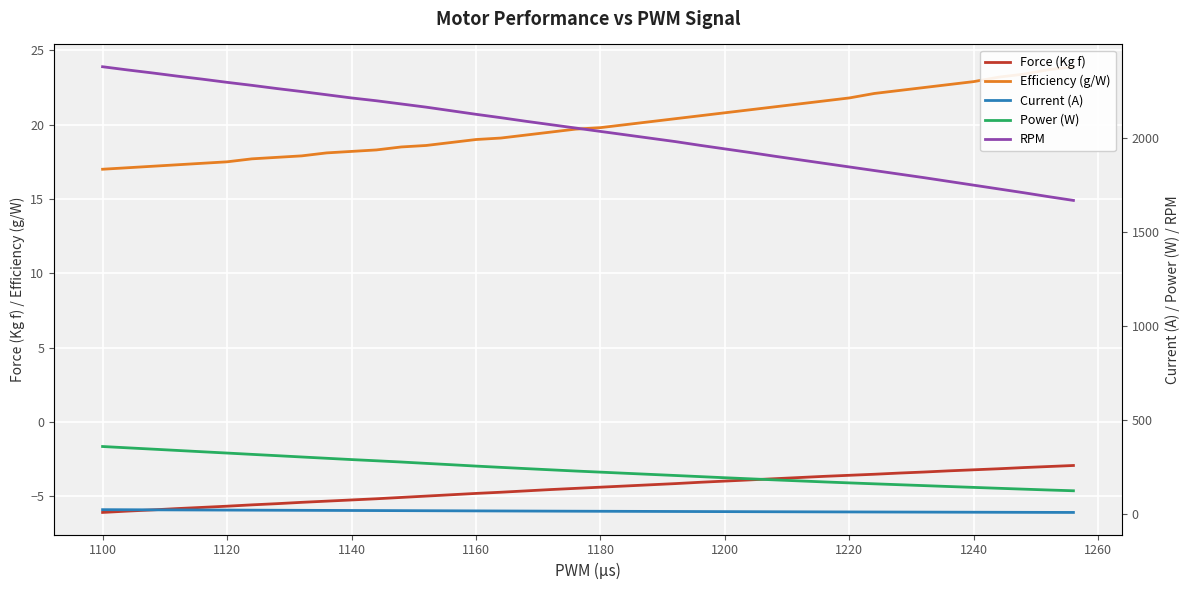

What is the minimum value for Force (Kg f)?

-6.1